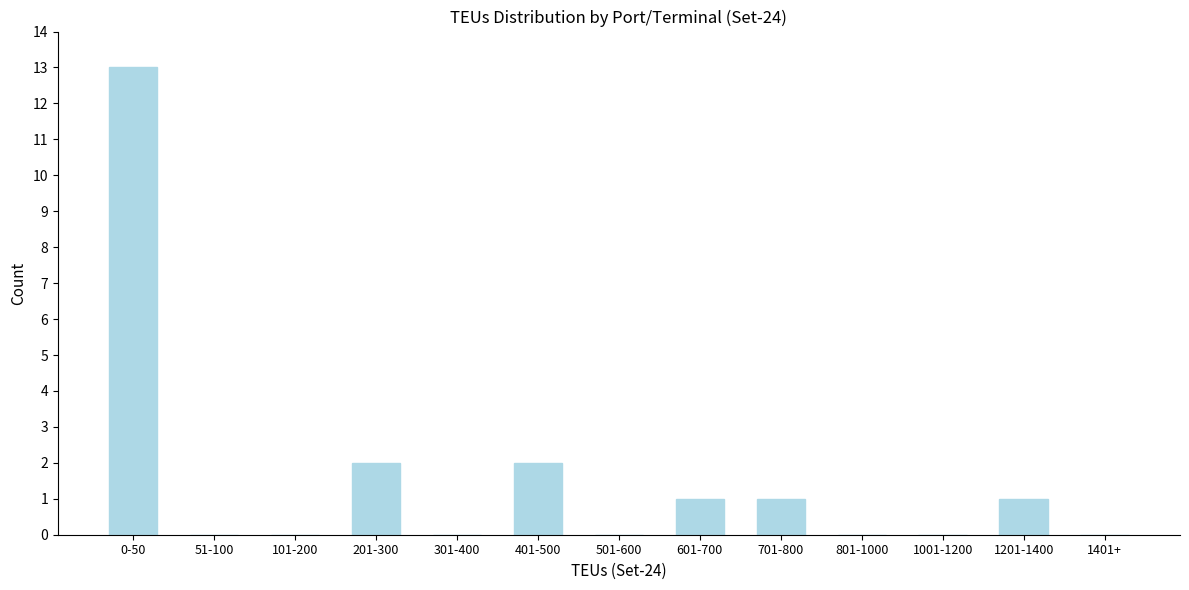

Reading right to left, what are all the values shown in this chart?

1401+=0	1201-1400=1	1001-1200=0	801-1000=0	701-800=1	601-700=1	501-600=0	401-500=2	301-400=0	201-300=2	101-200=0	51-100=0	0-50=13